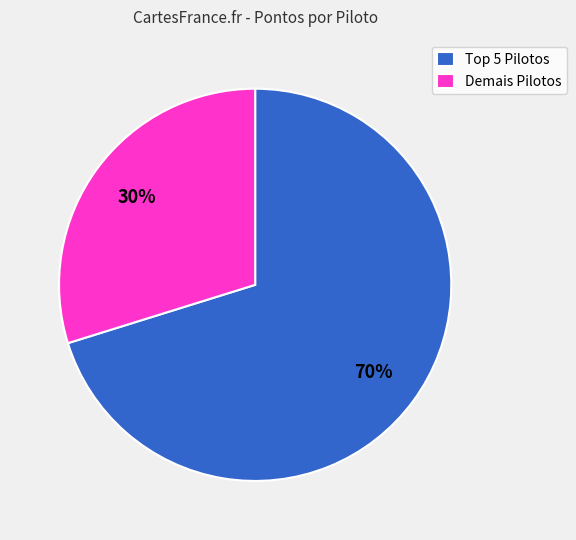

Is it true that Demais Pilotos is 30% of the pie?

True